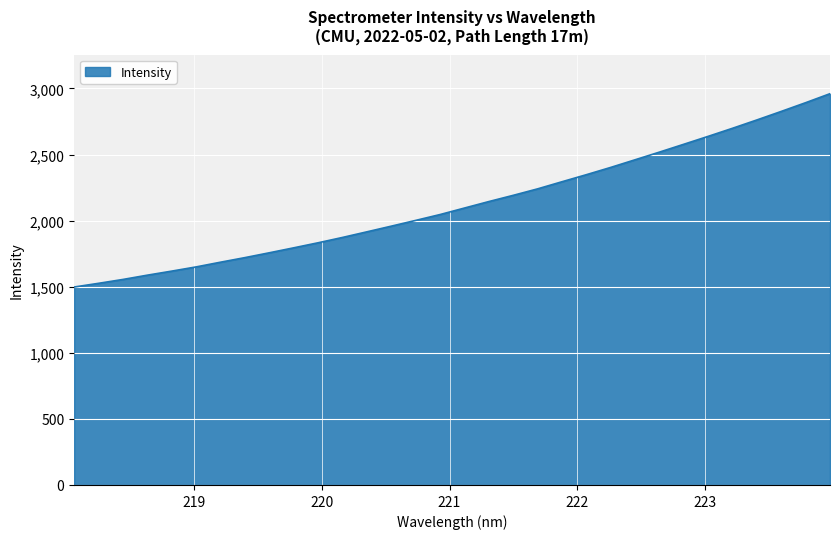

What is the difference between the maximum and minimum values?

1462.6